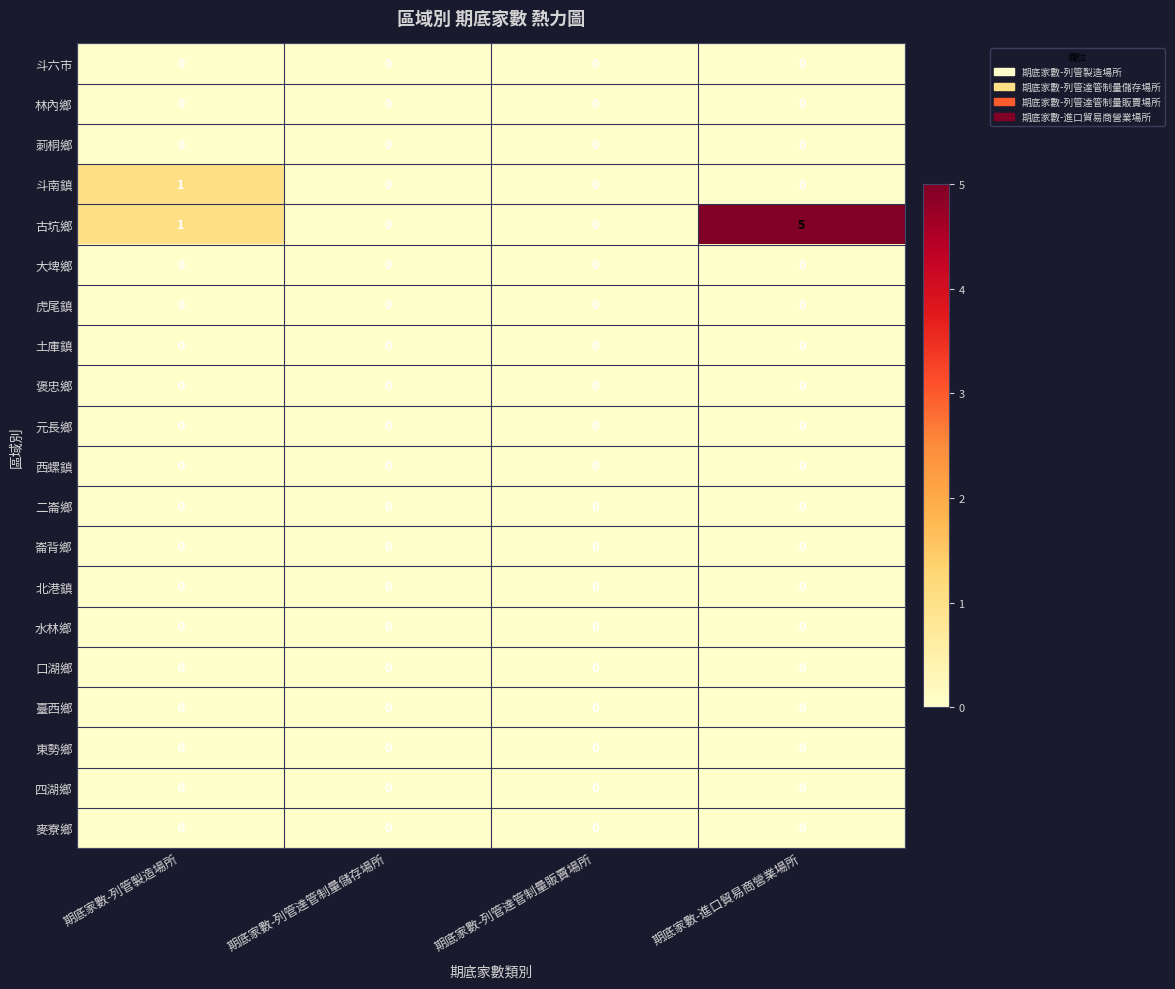

Which series has the largest total across all categories?

古坑鄉